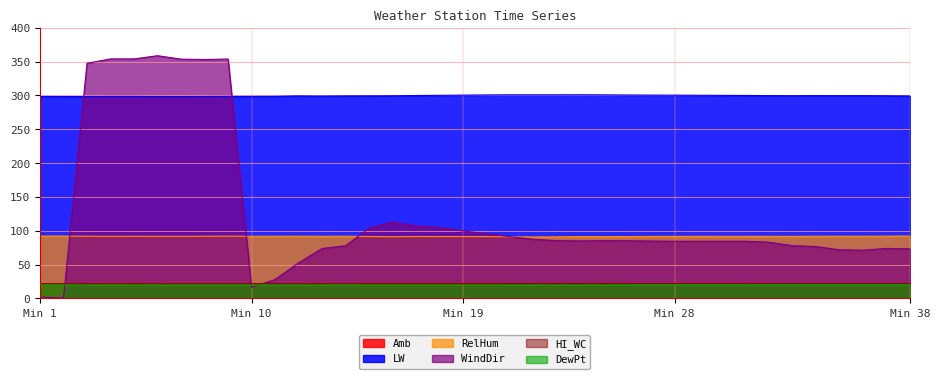

Does the chart display data point markers on the line(s)?

No